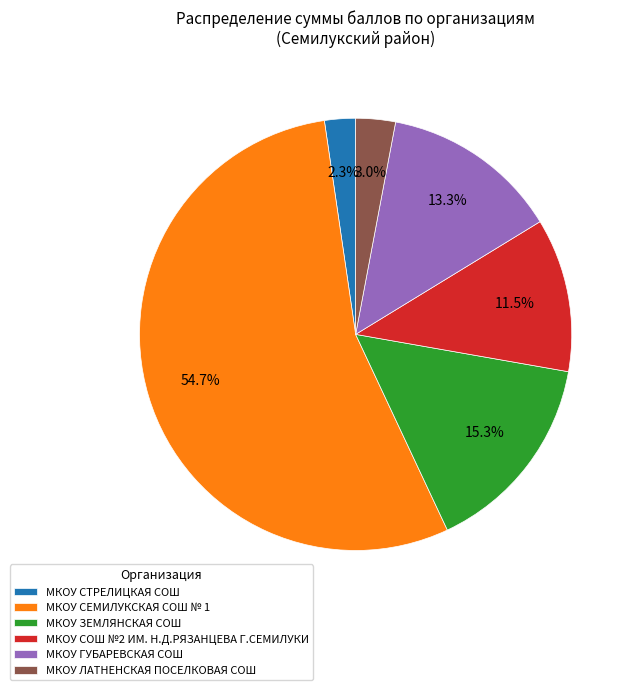

Approximately how many times larger is the value at МКОУ ЛАТНЕНСКАЯ ПОСЕЛКОВАЯ СОШ compared to МКОУ СТРЕЛИЦКАЯ СОШ?

1.3